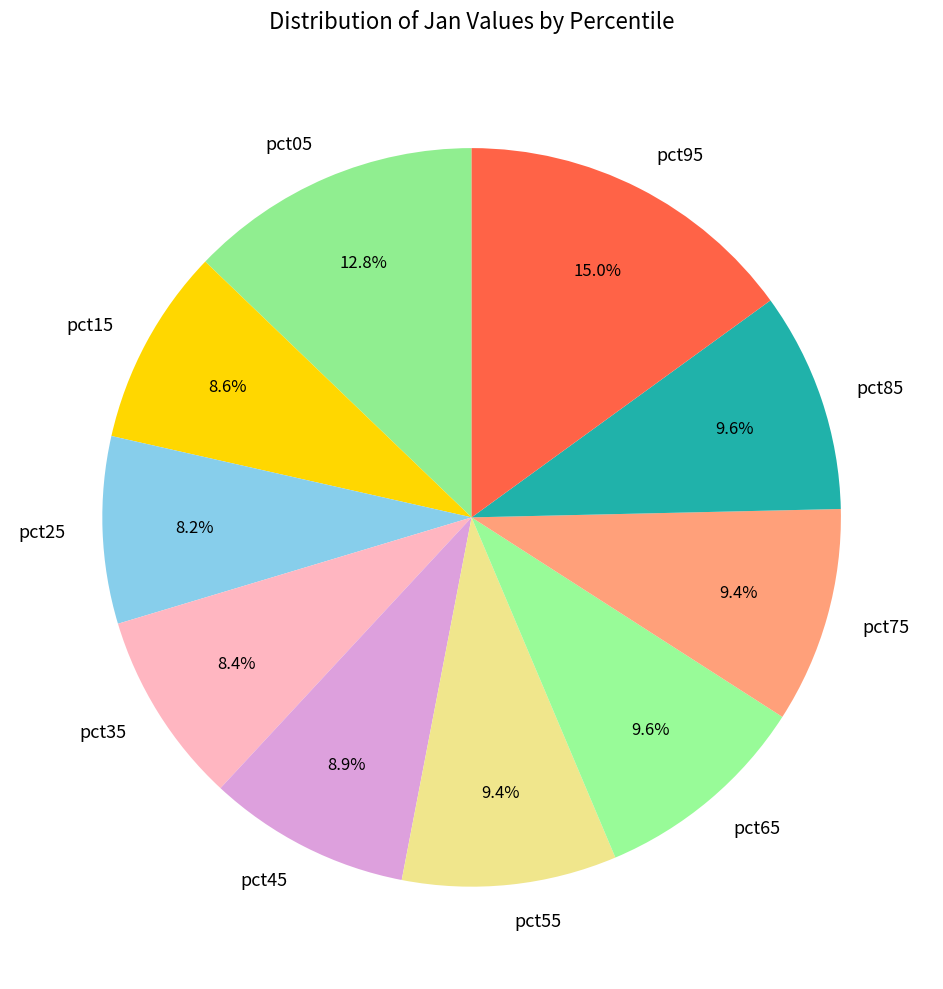

Count the number of slices in the pie.

10